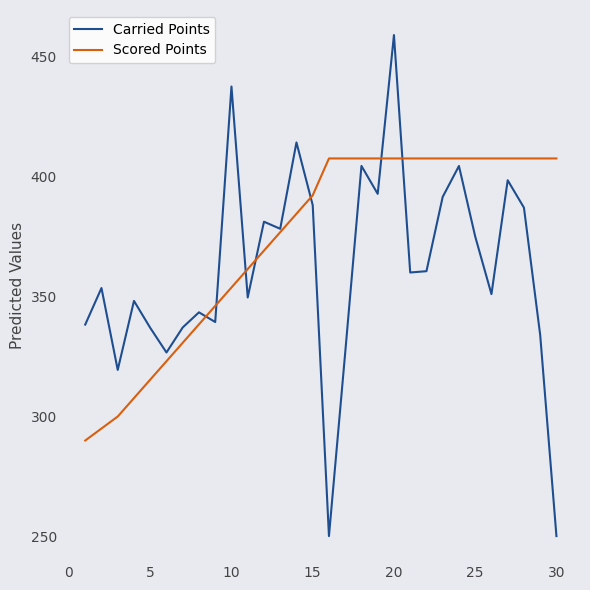

What are all the series names shown in the legend?

Carried Points, Scored Points